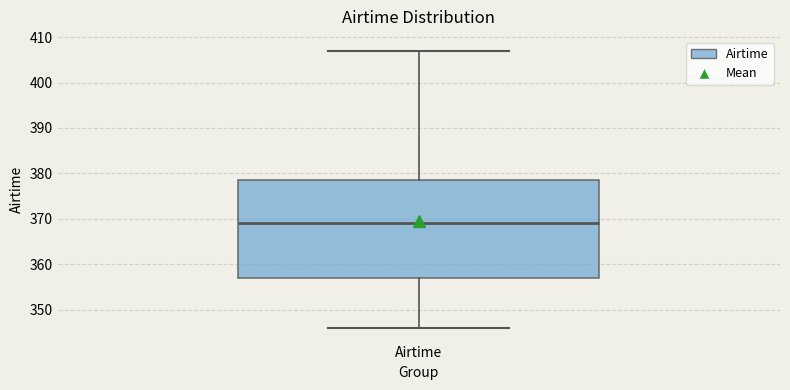

Where does the median line of the box for Airtime sit on the y-axis? The values are not printed on the chart, so give them approximately, as read against the axis.

369